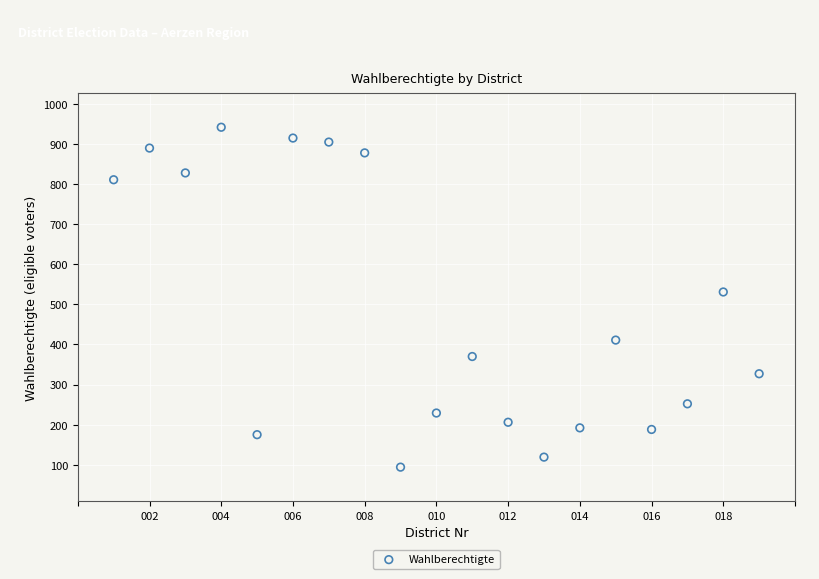

What is the range of X values (max minus min)?

18